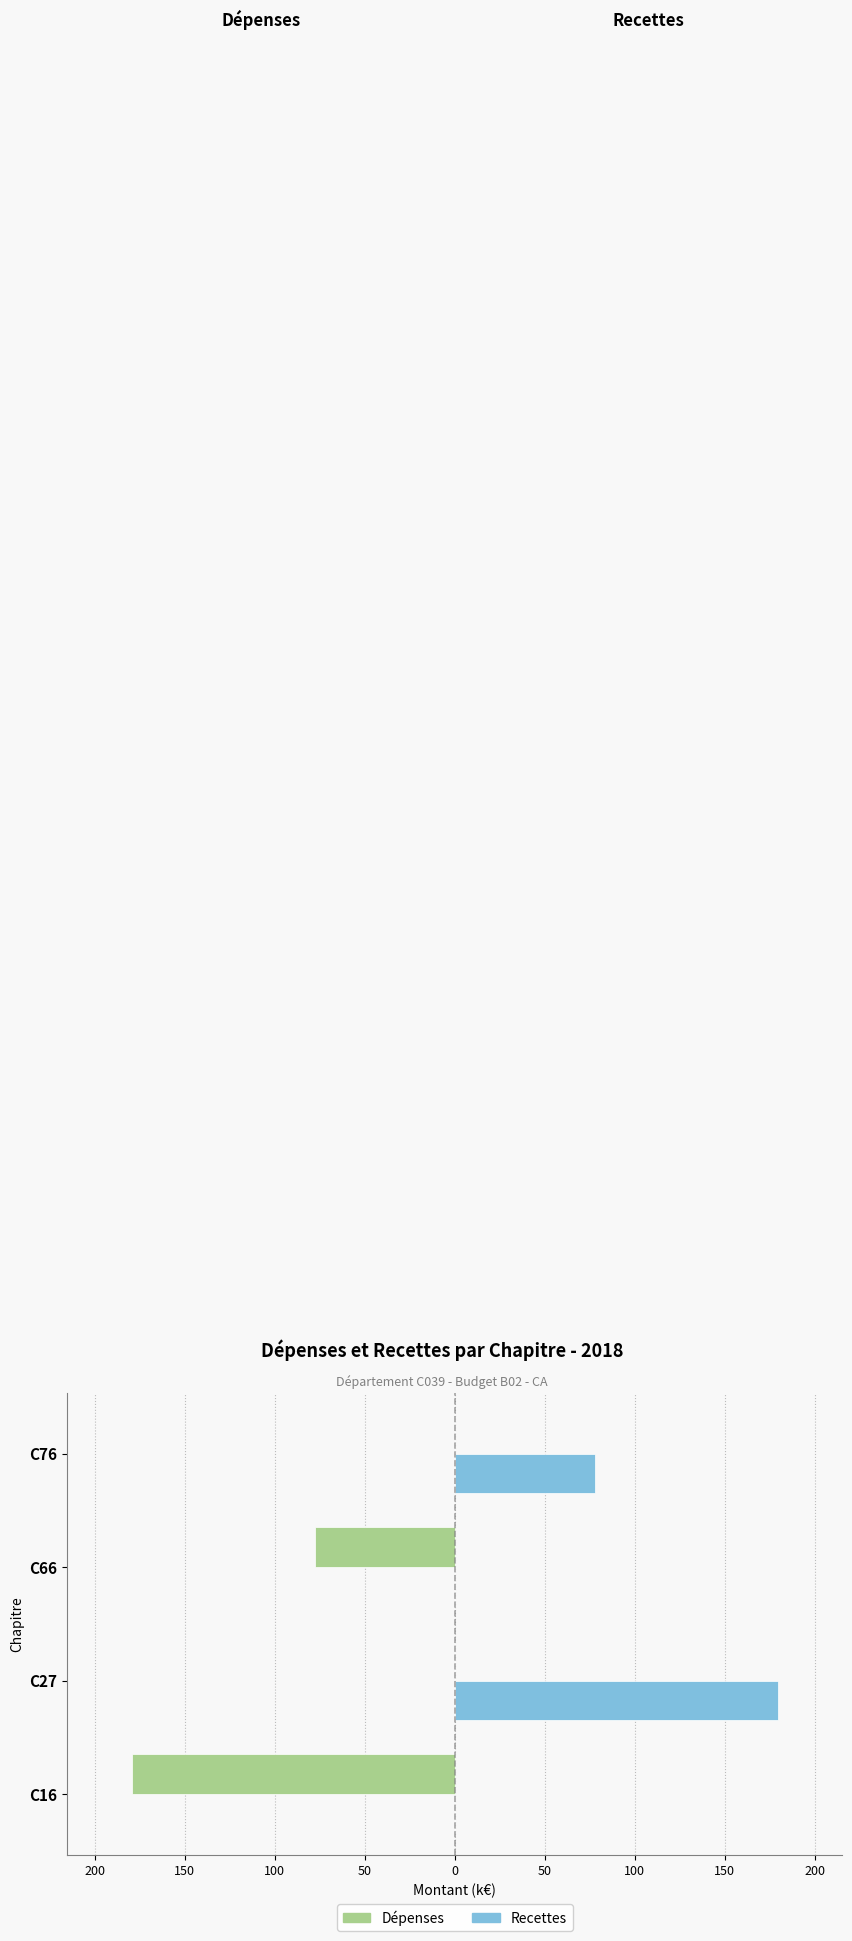

What are all the series names shown in the legend?

Dépenses, Recettes